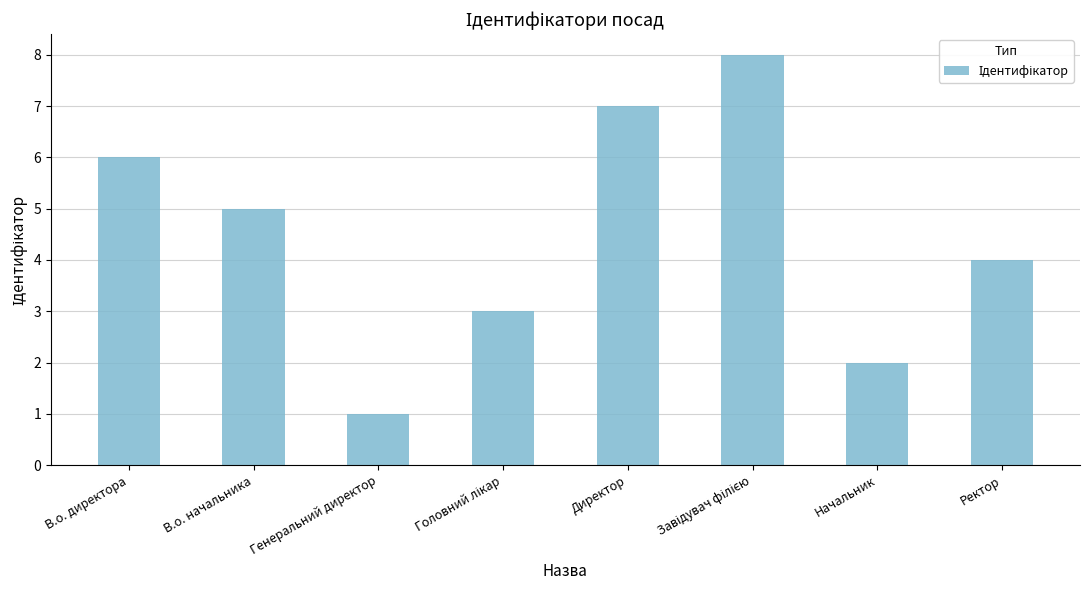

What is the label of the 6th bar from the right?

Генеральний директор